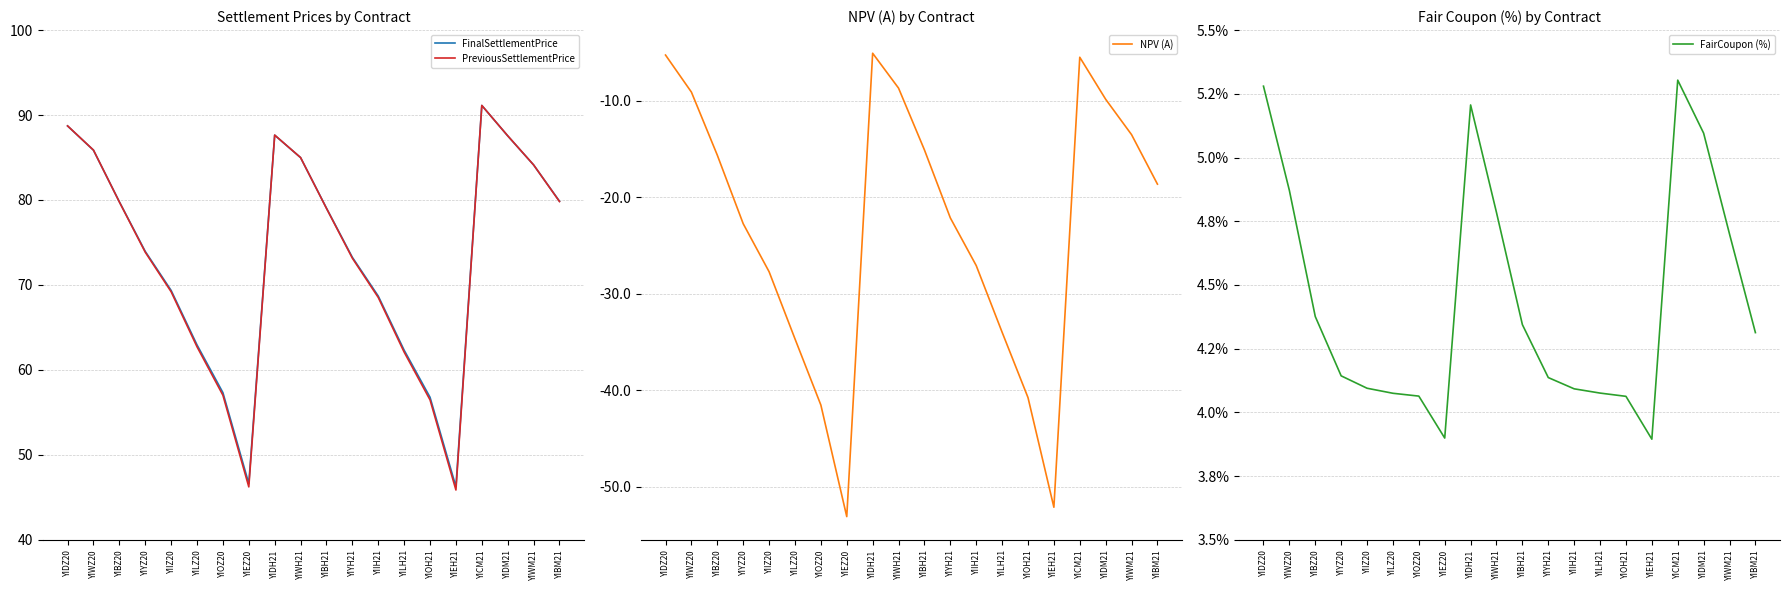

How many series are shown in this chart?

4